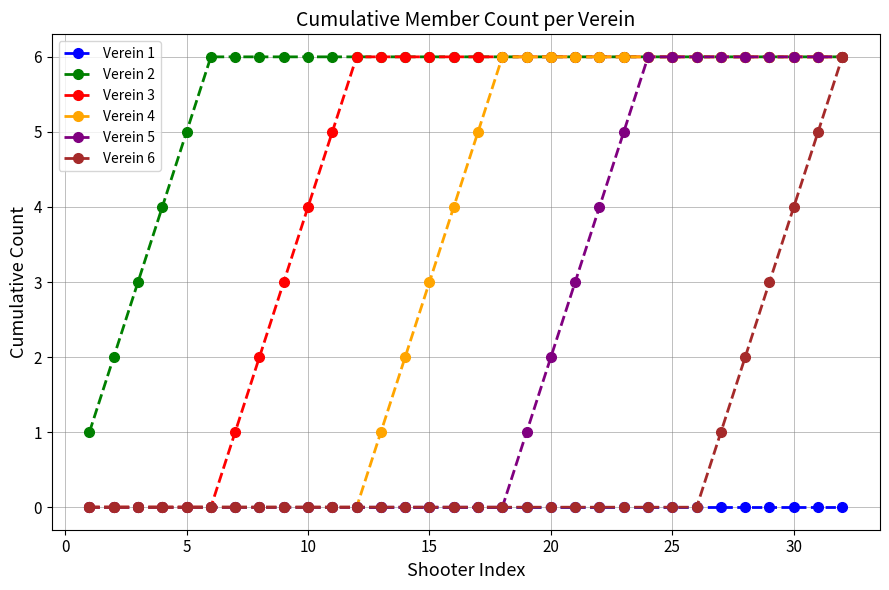

How many lines are shown in the chart?

6